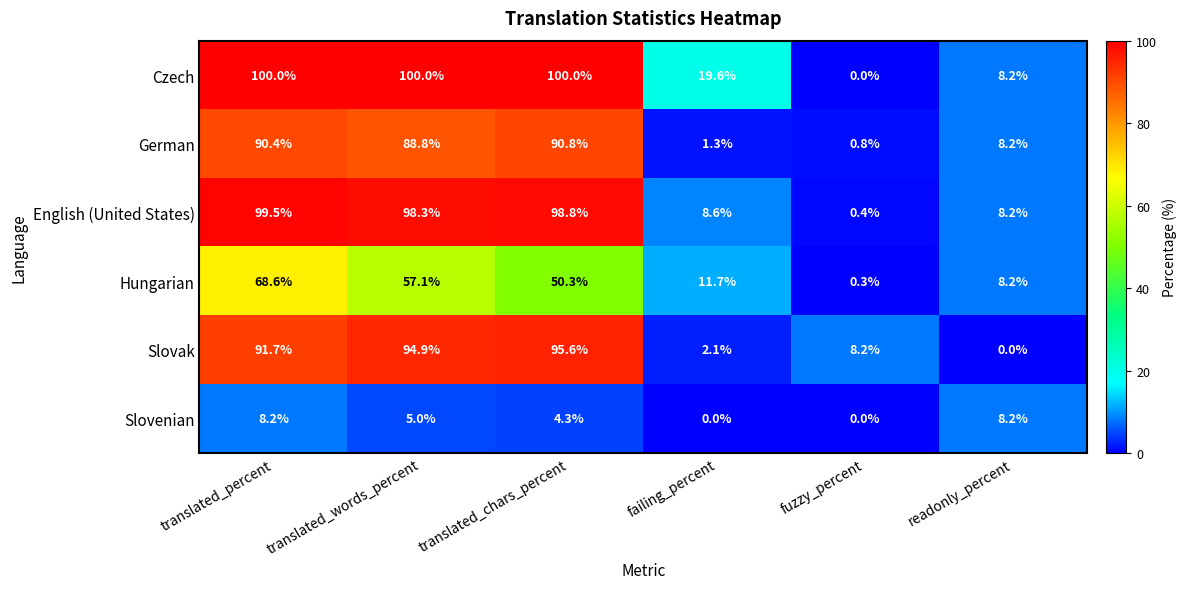

What is the difference between the Czech values at fuzzy_percent and translated_words_percent?

100.0